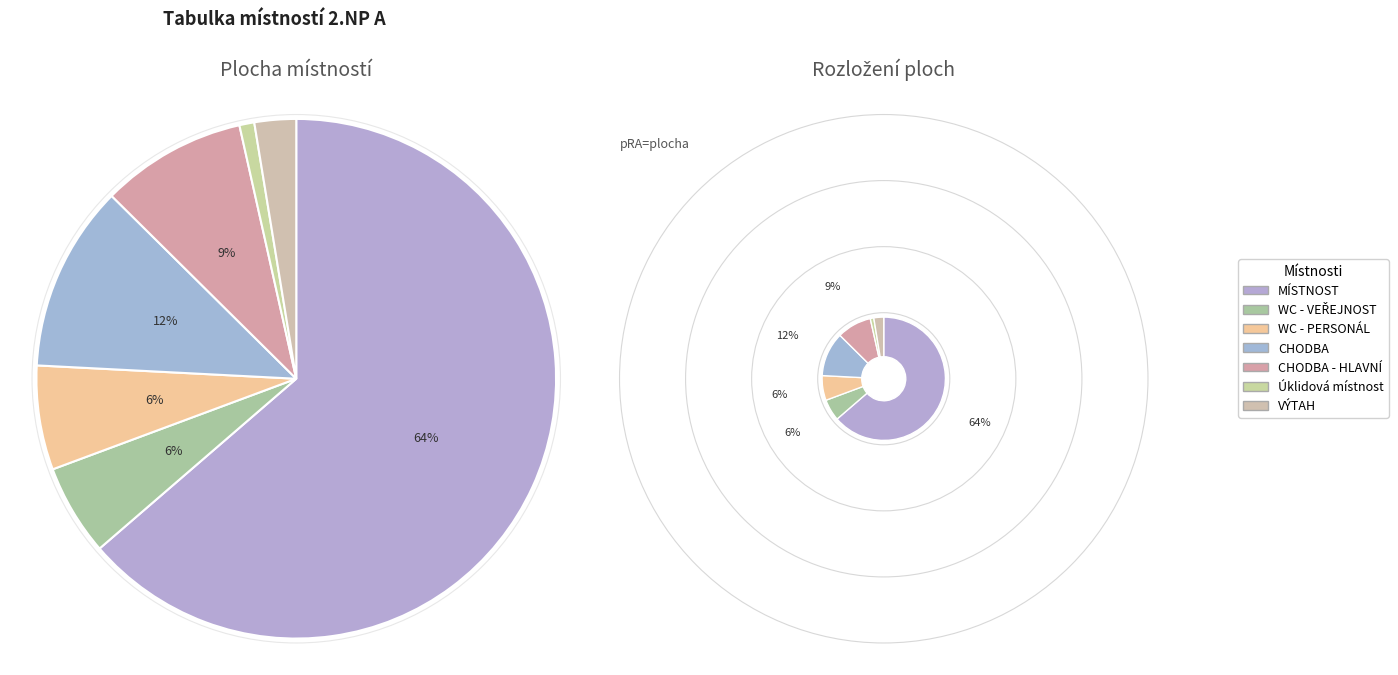

What is the change in value from WC - PERSONÁL to CHODBA?

+26.2